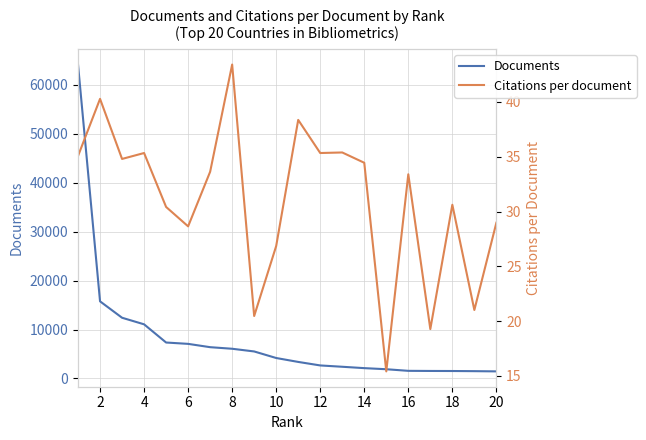

Reading left to right, extract all data points from this chart.

Documents: 64147.0	15762.0	12409.0	11066.0	7348.0	7072.0	6395.0	6072.0	5522.0	4182.0	3382.0	2664.0	2393.0	2113.0	1889.0	1561.0	1537.0	1525.0	1495.0	1450.0
Citations per document: 35.1	40.3	34.8	35.3	30.4	28.6	33.6	43.4	20.5	26.9	38.4	35.3	35.4	34.5	15.4	33.4	19.3	30.6	21.0	29.0